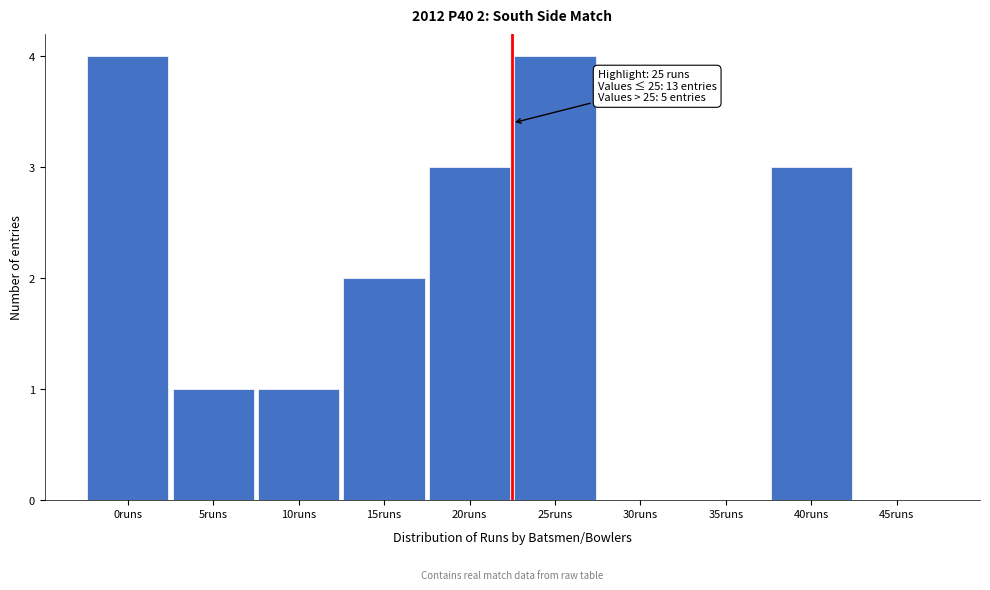

Reading left to right, extract all data points from this chart.

0runs=4	5runs=1	10runs=1	15runs=2	20runs=3	25runs=4	30runs=0	35runs=0	40runs=3	45runs=0